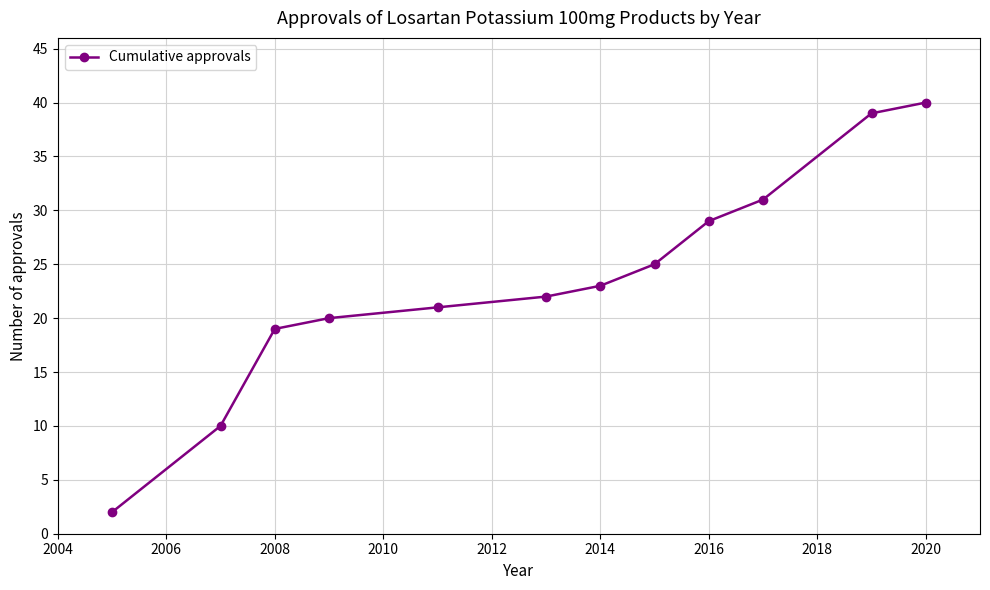

True or false: the data has more than 2 interior local peaks.

False